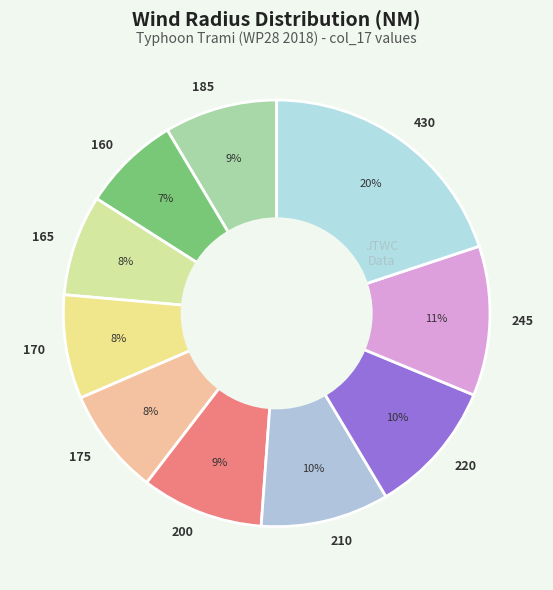

Is the sum of 165 and 170 greater than half?

No